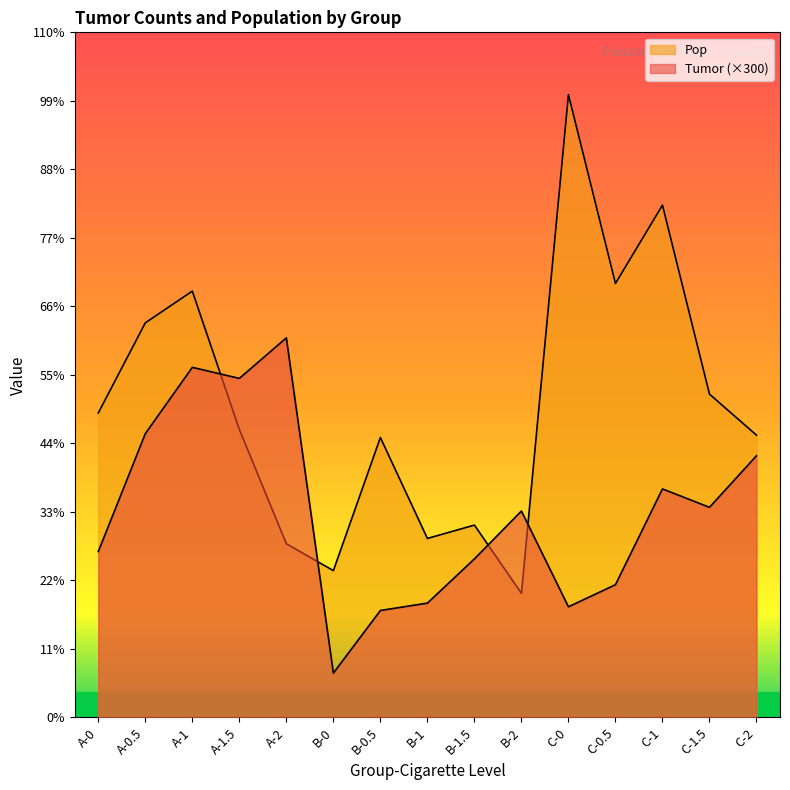

The value of Tumor at A-0 is 19630. True or false?

False